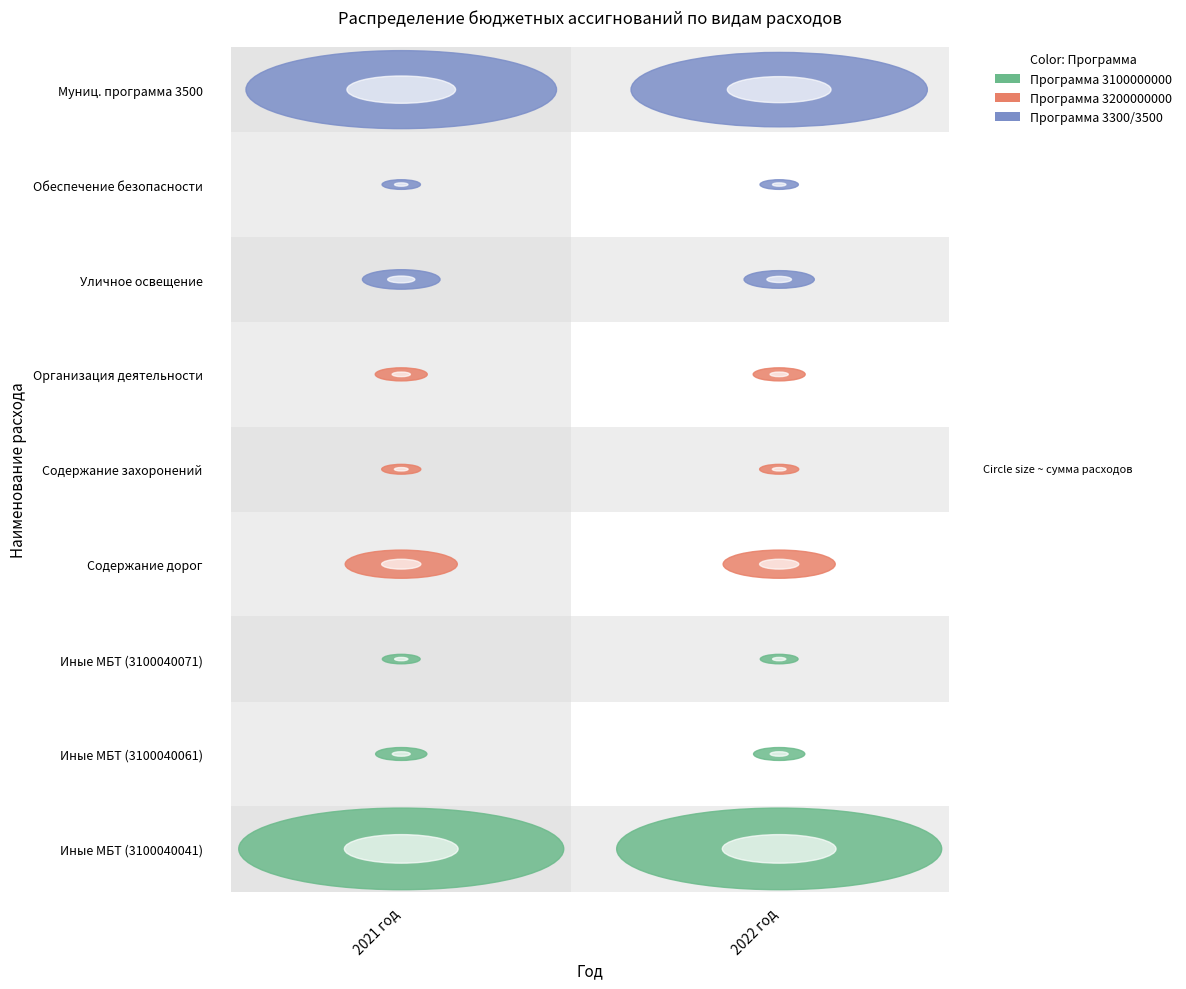

Is it true that 3100040061 equals 281900 at 0?

True